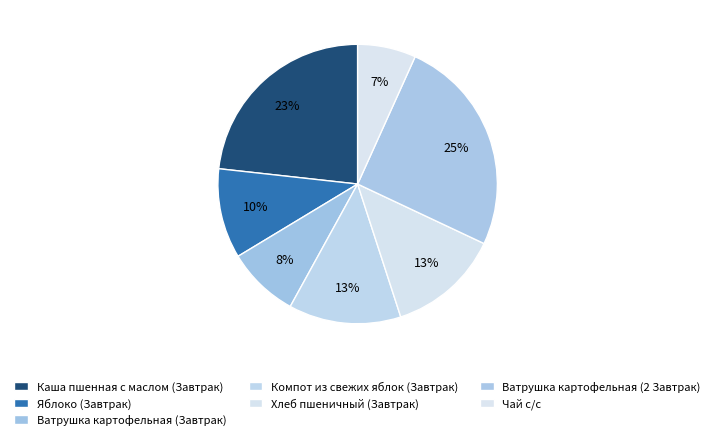

How many slices are in this pie chart?

7